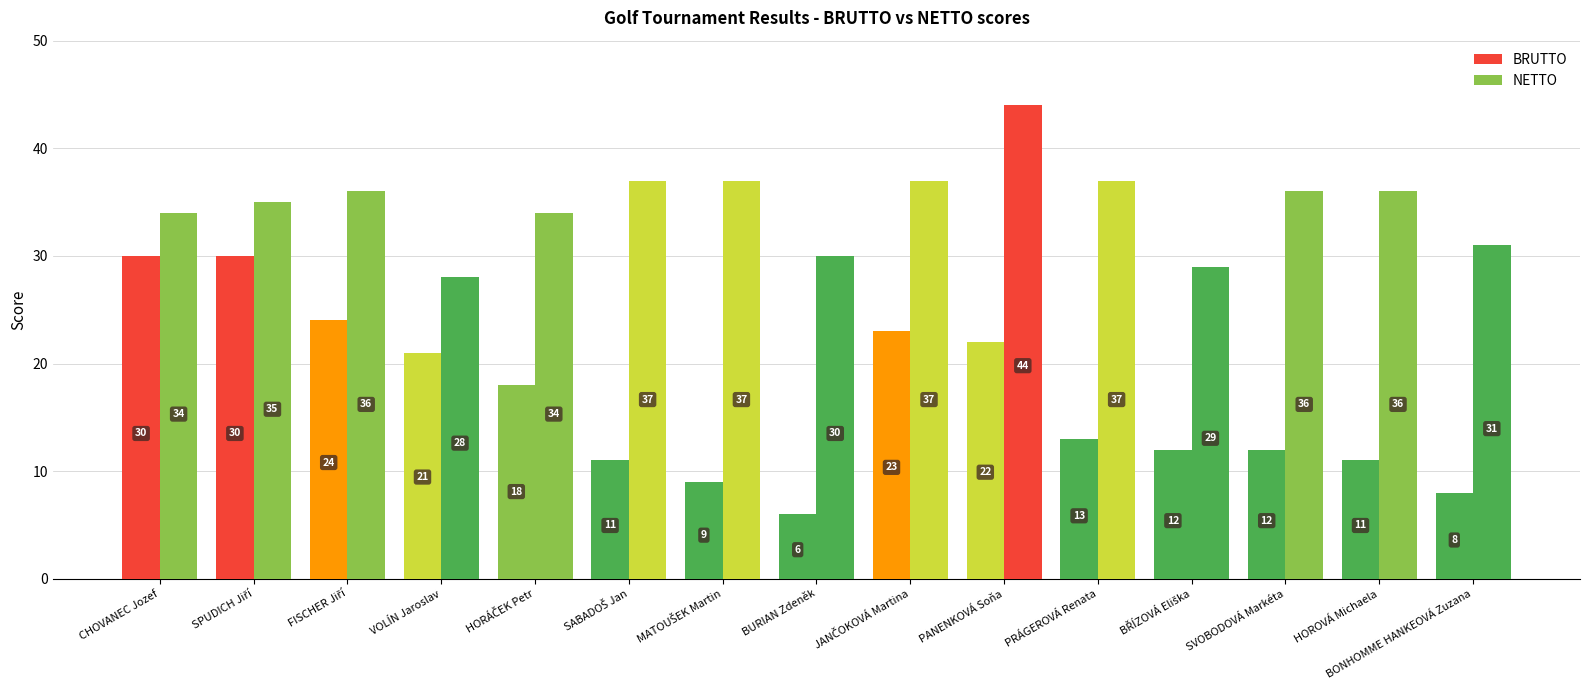

What is the difference between the maximum and second lowest values in the BRUTTO series?

22